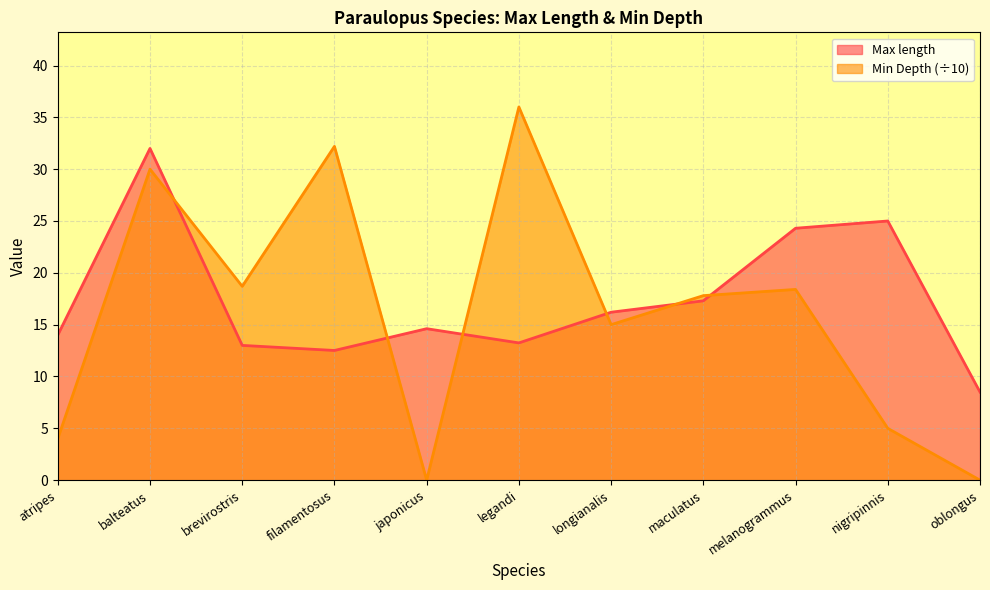

At which label does Min Depth reach its minimum?

japonicus